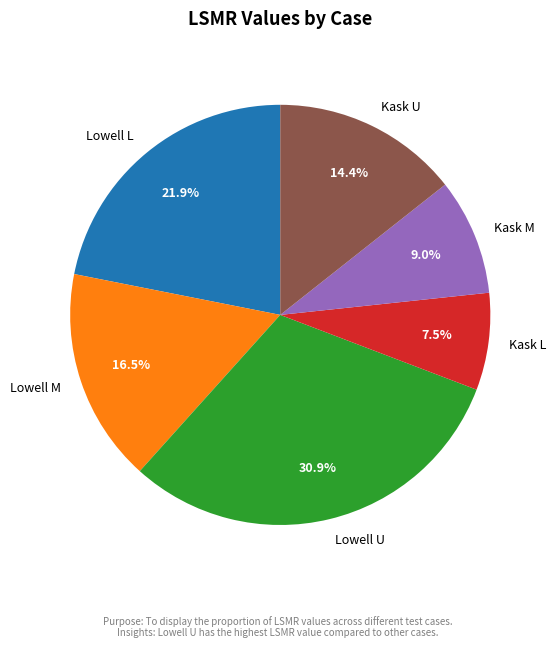

True or false: Lowell U accounts for 31% of the total.

True